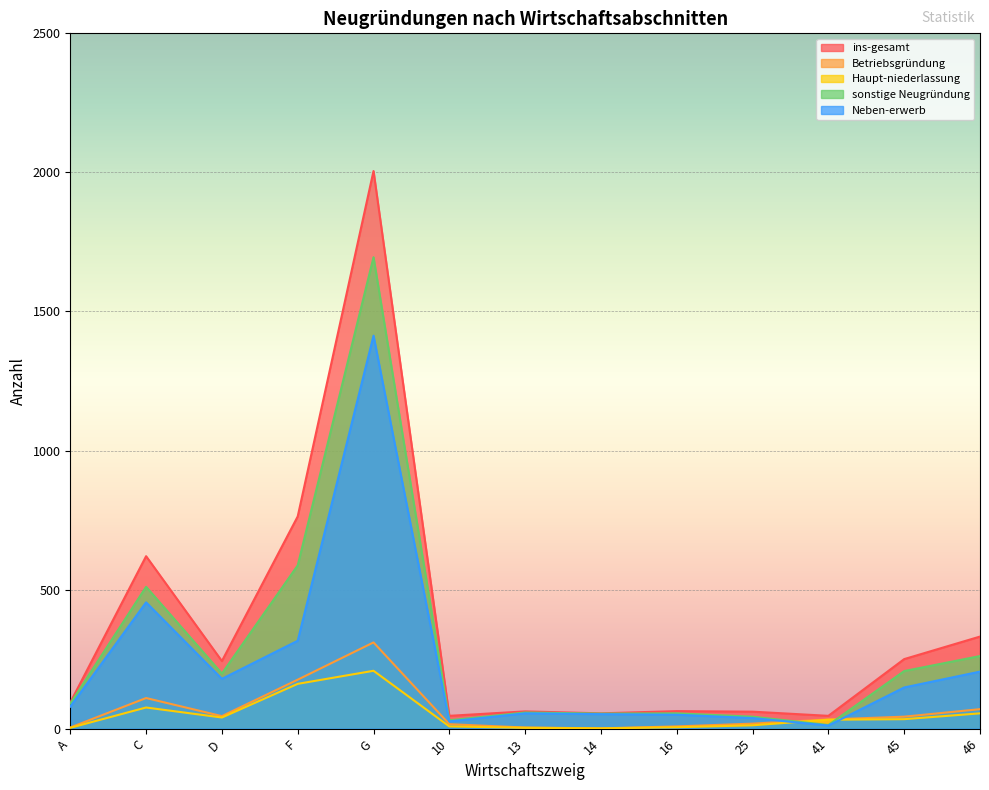

Is it true that Betriebsgründung equals 8 at 16?

True